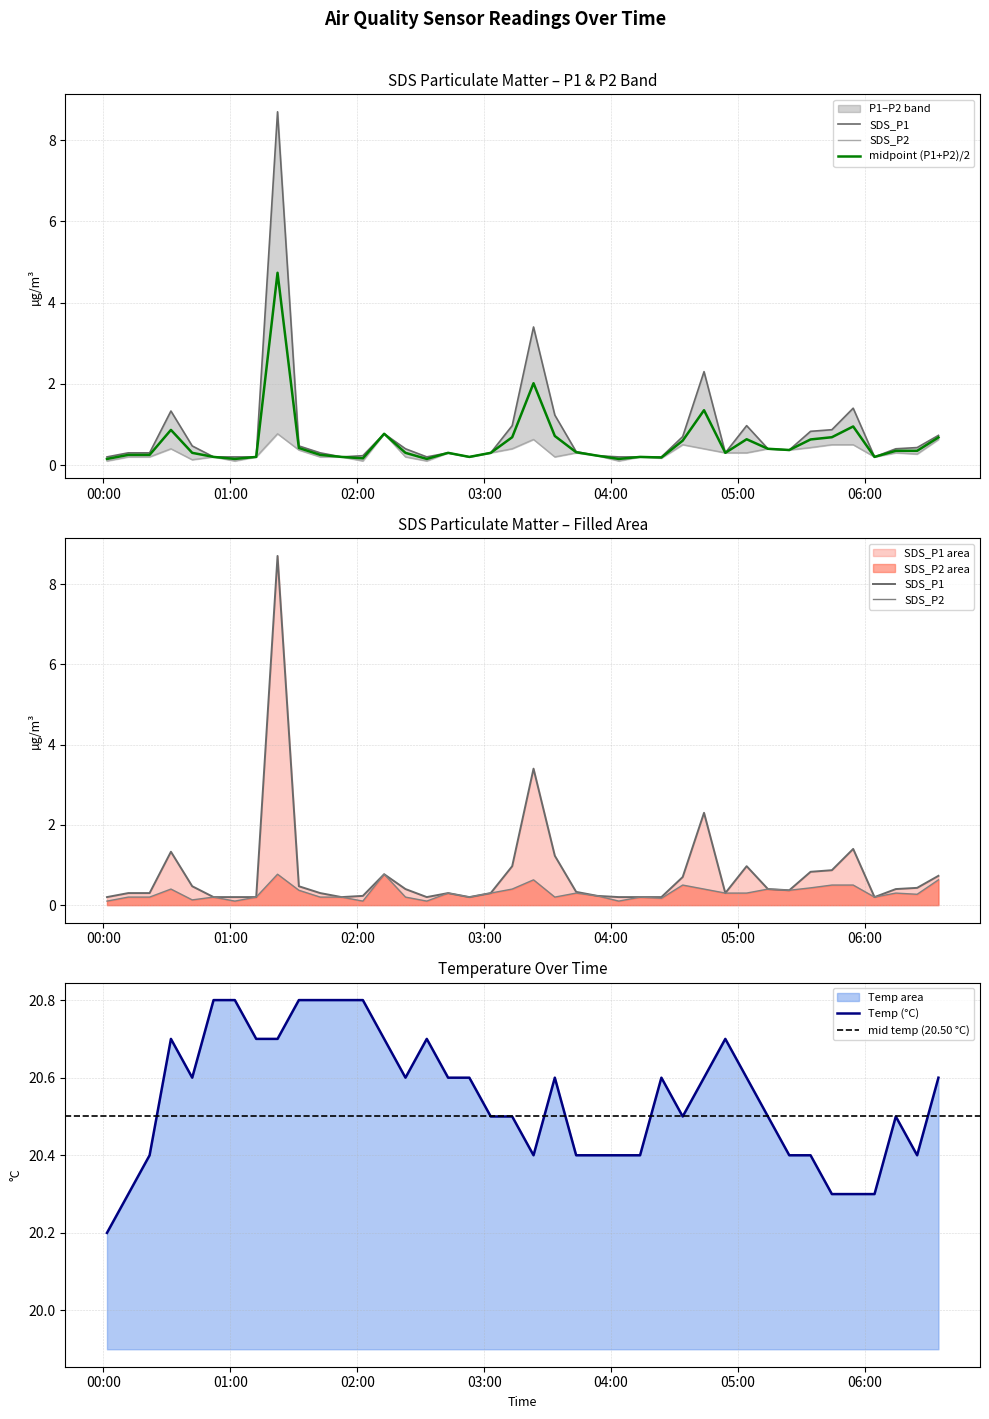

Reading right to left, transcribe all the data shown in this chart.

SDS_P1: 2021/09/22 06:34:44=0.7	2021/09/22 06:24:40=0.4	2021/09/22 06:14:35=0.4	2021/09/22 06:04:31=0.2	2021/09/22 05:54:26=1.4	2021/09/22 05:44:22=0.9	2021/09/22 05:34:17=0.8	2021/09/22 05:24:13=0.4	2021/09/22 05:14:08=0.4	2021/09/22 05:04:04=1.0	2021/09/22 04:53:59=0.3	2021/09/22 04:43:55=2.3	2021/09/22 04:33:50=0.7	2021/09/22 04:23:46=0.2	2021/09/22 04:13:41=0.2	2021/09/22 04:03:37=0.2	2021/09/22 03:53:32=0.2	2021/09/22 03:43:28=0.3	2021/09/22 03:33:23=1.2	2021/09/22 03:23:19=3.4	2021/09/22 03:13:14=1.0	2021/09/22 03:03:05=0.3	2021/09/22 02:52:59=0.2	2021/09/22 02:42:56=0.3	2021/09/22 02:32:51=0.2	2021/09/22 02:22:47=0.4	2021/09/22 02:12:42=0.8	2021/09/22 02:02:38=0.2	2021/09/22 01:52:33=0.2	2021/09/22 01:42:28=0.3	2021/09/22 01:32:23=0.5	2021/09/22 01:22:18=8.7	2021/09/22 01:12:13=0.2	2021/09/22 01:02:07=0.2	2021/09/22 00:52:03=0.2	2021/09/22 00:41:58=0.5	2021/09/22 00:31:54=1.3	2021/09/22 00:21:49=0.3	2021/09/22 00:11:45=0.3	2021/09/22 00:01:40=0.2
SDS_P2: 2021/09/22 06:34:44=0.6	2021/09/22 06:24:40=0.3	2021/09/22 06:14:35=0.3	2021/09/22 06:04:31=0.2	2021/09/22 05:54:26=0.5	2021/09/22 05:44:22=0.5	2021/09/22 05:34:17=0.4	2021/09/22 05:24:13=0.4	2021/09/22 05:14:08=0.4	2021/09/22 05:04:04=0.3	2021/09/22 04:53:59=0.3	2021/09/22 04:43:55=0.4	2021/09/22 04:33:50=0.5	2021/09/22 04:23:46=0.2	2021/09/22 04:13:41=0.2	2021/09/22 04:03:37=0.1	2021/09/22 03:53:32=0.2	2021/09/22 03:43:28=0.3	2021/09/22 03:33:23=0.2	2021/09/22 03:23:19=0.6	2021/09/22 03:13:14=0.4	2021/09/22 03:03:05=0.3	2021/09/22 02:52:59=0.2	2021/09/22 02:42:56=0.3	2021/09/22 02:32:51=0.1	2021/09/22 02:22:47=0.2	2021/09/22 02:12:42=0.8	2021/09/22 02:02:38=0.1	2021/09/22 01:52:33=0.2	2021/09/22 01:42:28=0.2	2021/09/22 01:32:23=0.4	2021/09/22 01:22:18=0.8	2021/09/22 01:12:13=0.2	2021/09/22 01:02:07=0.1	2021/09/22 00:52:03=0.2	2021/09/22 00:41:58=0.1	2021/09/22 00:31:54=0.4	2021/09/22 00:21:49=0.2	2021/09/22 00:11:45=0.2	2021/09/22 00:01:40=0.1
Temp: 2021/09/22 06:34:44=20.6	2021/09/22 06:24:40=20.4	2021/09/22 06:14:35=20.5	2021/09/22 06:04:31=20.3	2021/09/22 05:54:26=20.3	2021/09/22 05:44:22=20.3	2021/09/22 05:34:17=20.4	2021/09/22 05:24:13=20.4	2021/09/22 05:14:08=20.5	2021/09/22 05:04:04=20.6	2021/09/22 04:53:59=20.7	2021/09/22 04:43:55=20.6	2021/09/22 04:33:50=20.5	2021/09/22 04:23:46=20.6	2021/09/22 04:13:41=20.4	2021/09/22 04:03:37=20.4	2021/09/22 03:53:32=20.4	2021/09/22 03:43:28=20.4	2021/09/22 03:33:23=20.6	2021/09/22 03:23:19=20.4	2021/09/22 03:13:14=20.5	2021/09/22 03:03:05=20.5	2021/09/22 02:52:59=20.6	2021/09/22 02:42:56=20.6	2021/09/22 02:32:51=20.7	2021/09/22 02:22:47=20.6	2021/09/22 02:12:42=20.7	2021/09/22 02:02:38=20.8	2021/09/22 01:52:33=20.8	2021/09/22 01:42:28=20.8	2021/09/22 01:32:23=20.8	2021/09/22 01:22:18=20.7	2021/09/22 01:12:13=20.7	2021/09/22 01:02:07=20.8	2021/09/22 00:52:03=20.8	2021/09/22 00:41:58=20.6	2021/09/22 00:31:54=20.7	2021/09/22 00:21:49=20.4	2021/09/22 00:11:45=20.3	2021/09/22 00:01:40=20.2